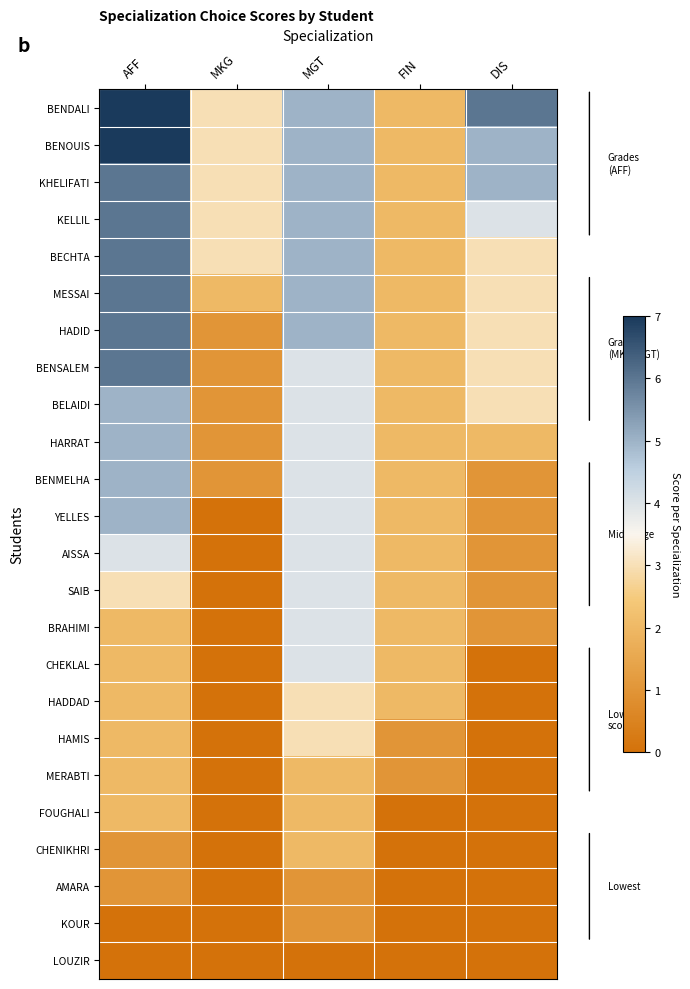

At which category is the sum across all series the highest?

AFF